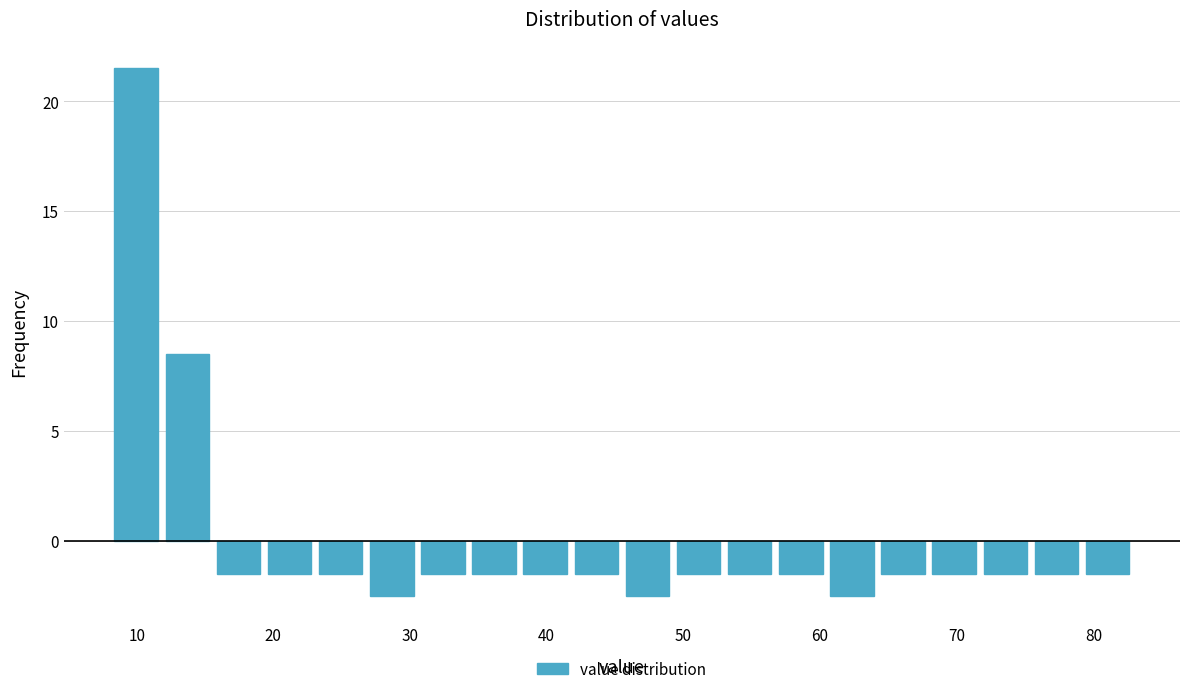

Read against the x-axis, roughly where is the centre of the tallest bar?

10